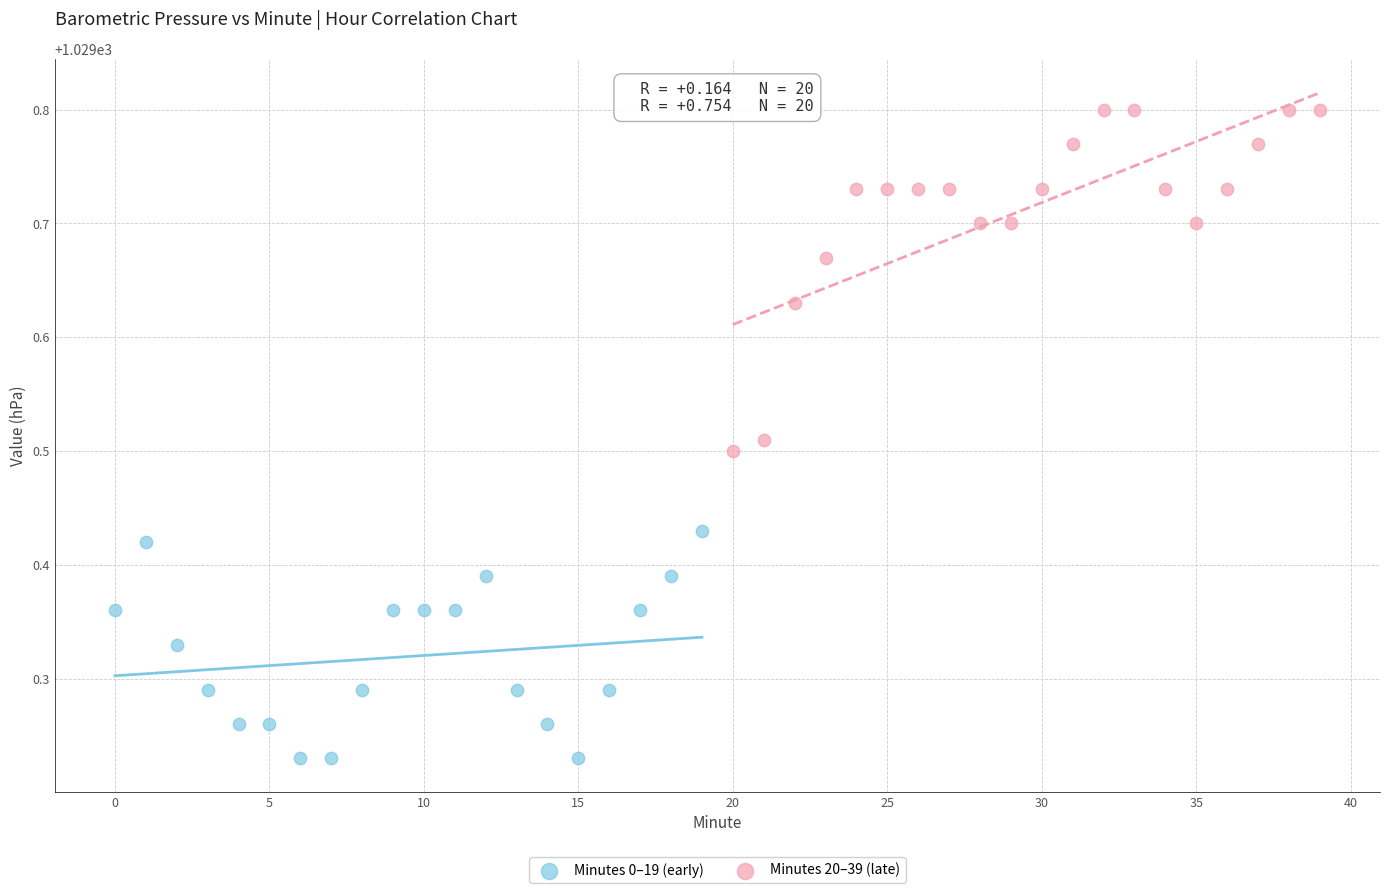

Which series contains the lowest Y value?

Minutes 0–19 (early)